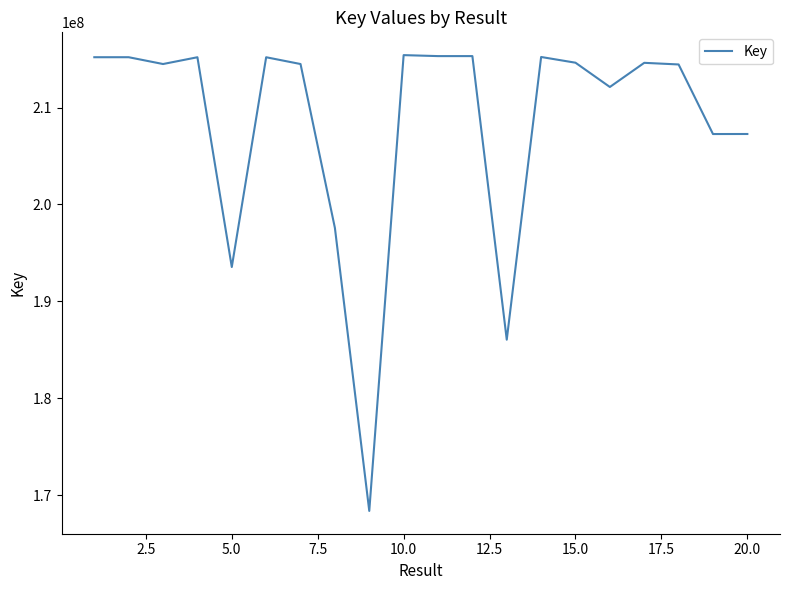

What is the smallest value displayed?

168402821